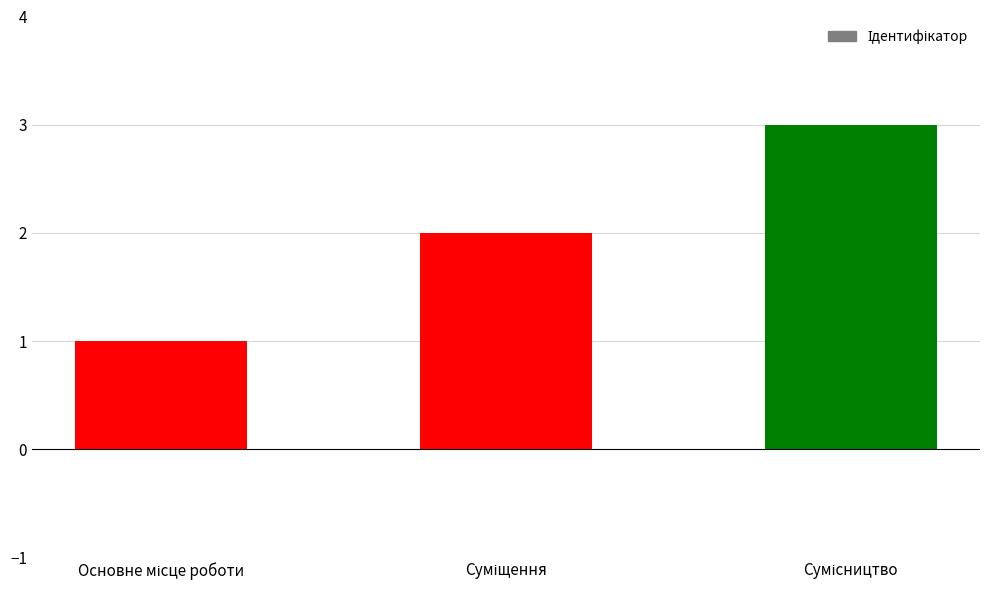

What is the greatest value displayed?

3